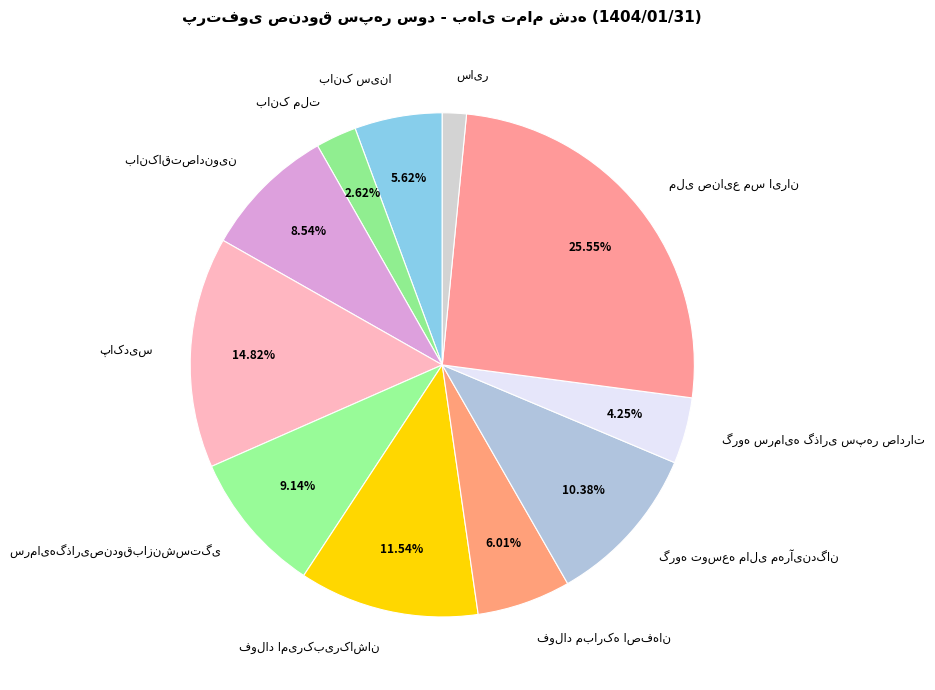

To the nearest percent, what is the difference between the largest and smallest slice percentages?

24%